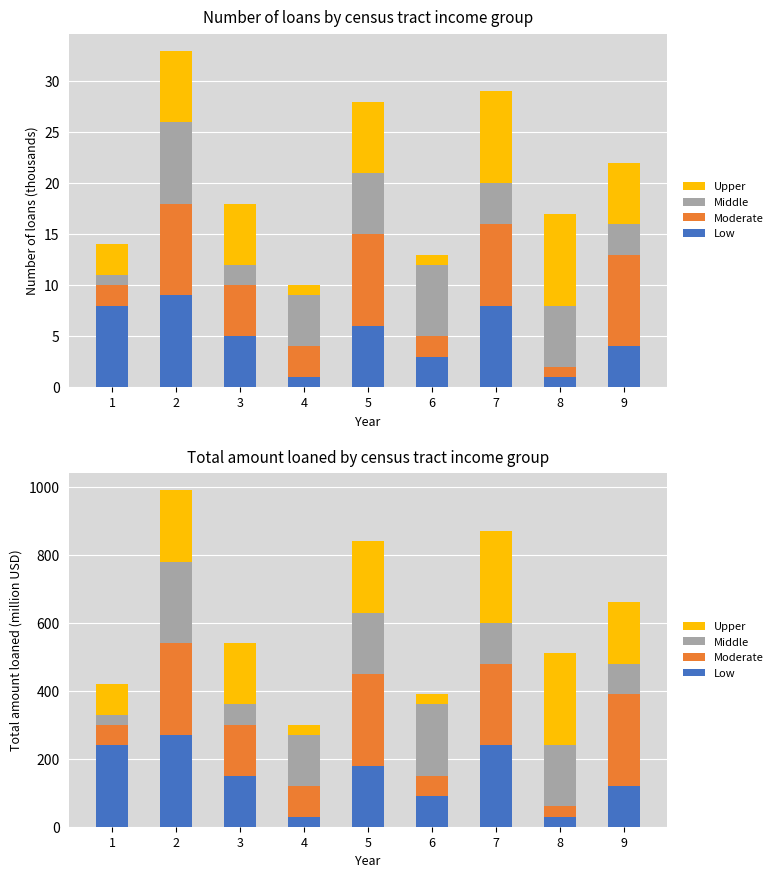

Reading right to left, transcribe all the data shown in this chart.

Low: 9=120	8=30	7=240	6=90	5=180	4=30	3=150	2=270	1=240
Moderate: 9=270	8=30	7=240	6=60	5=270	4=90	3=150	2=270	1=60
Middle: 9=90	8=180	7=120	6=210	5=180	4=150	3=60	2=240	1=30
Upper: 9=180	8=270	7=270	6=30	5=210	4=30	3=180	2=210	1=90